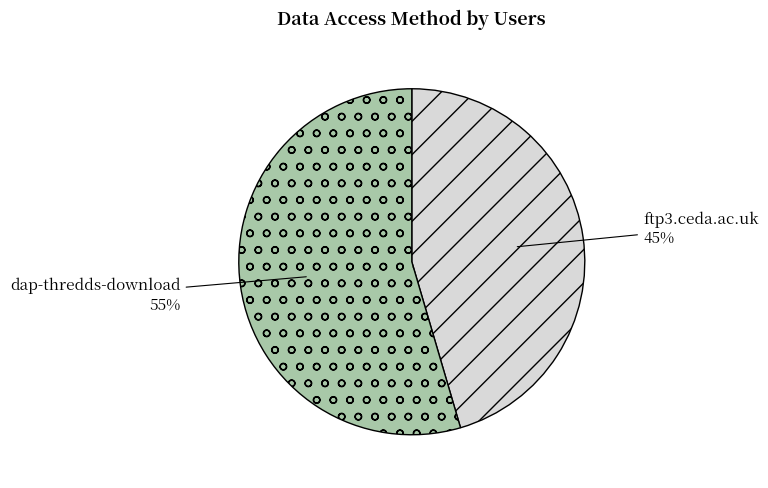

Which category has the biggest portion of the pie?

dap-thredds-download